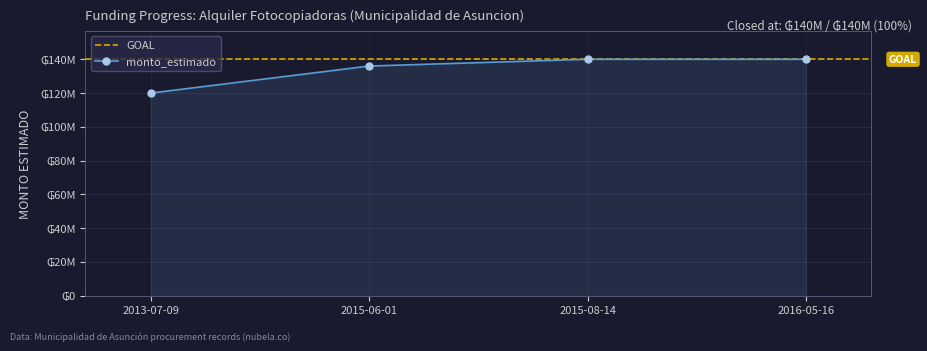

True or false: the data shows 65997093 at 2016-05-16.

False